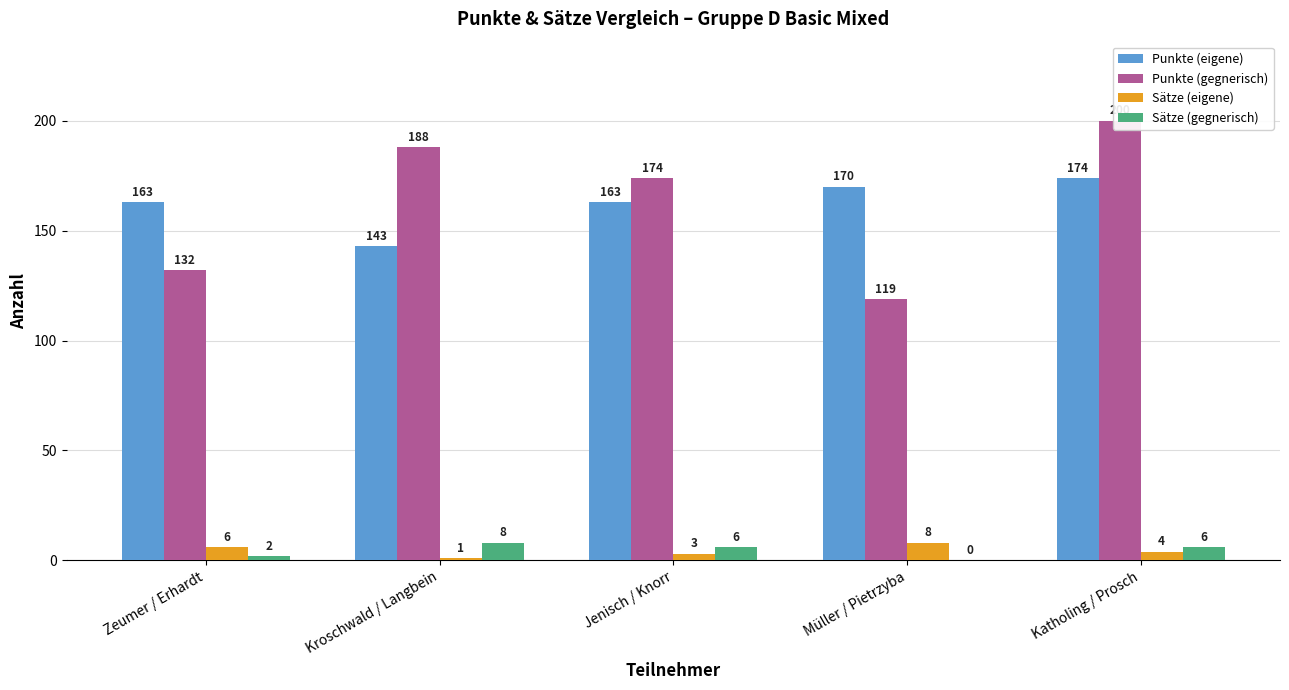

At how many categories does at least one series exceed 121?

5